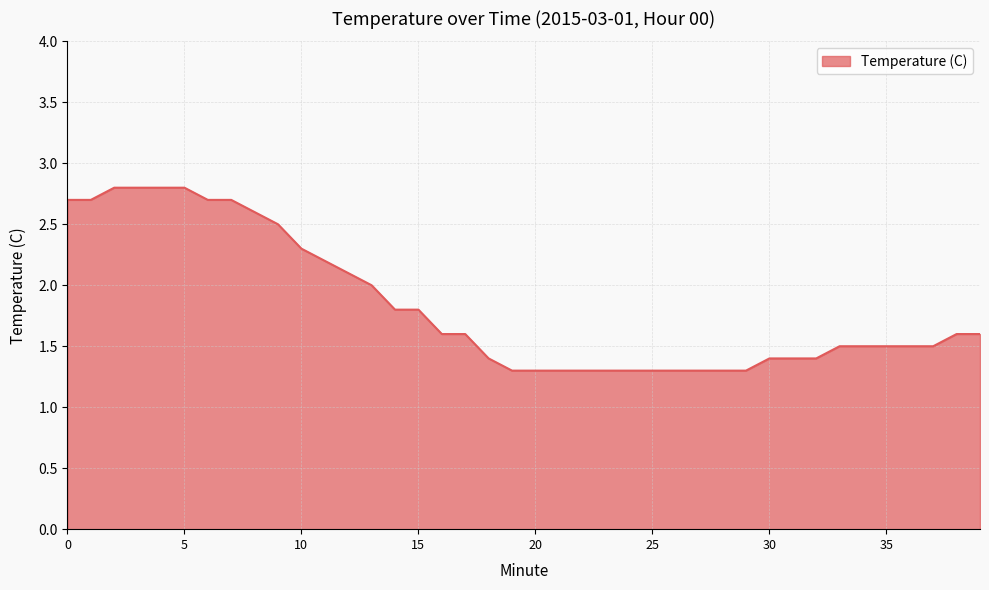

What is the greatest value displayed?

2.8